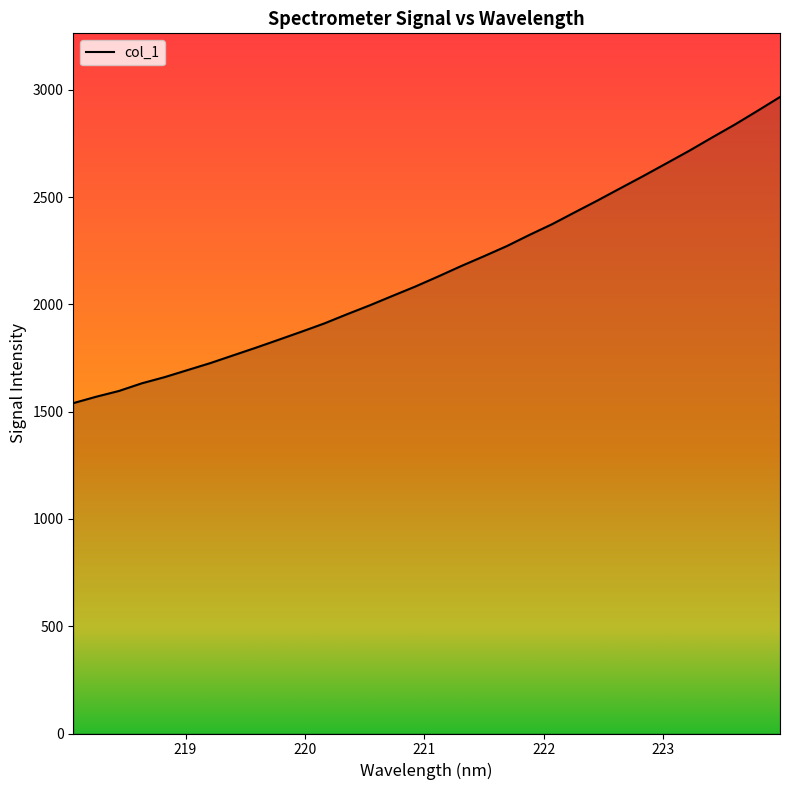

What is the label of the 6th point from the left?

219.0156